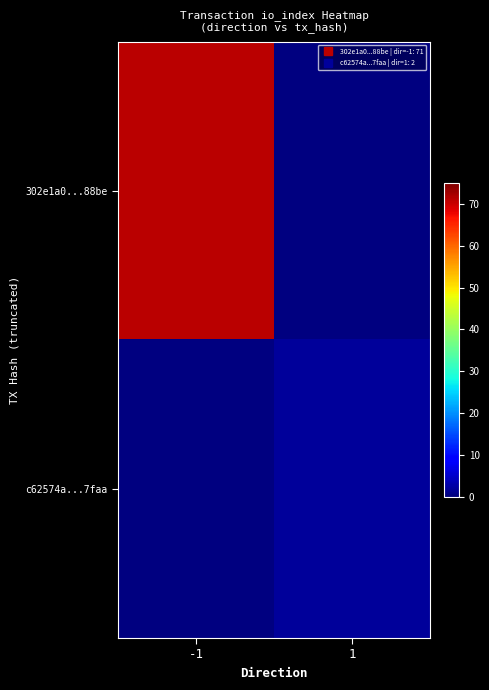

Is it true that 302e1a0...88be equals 71.0 at -1?

True